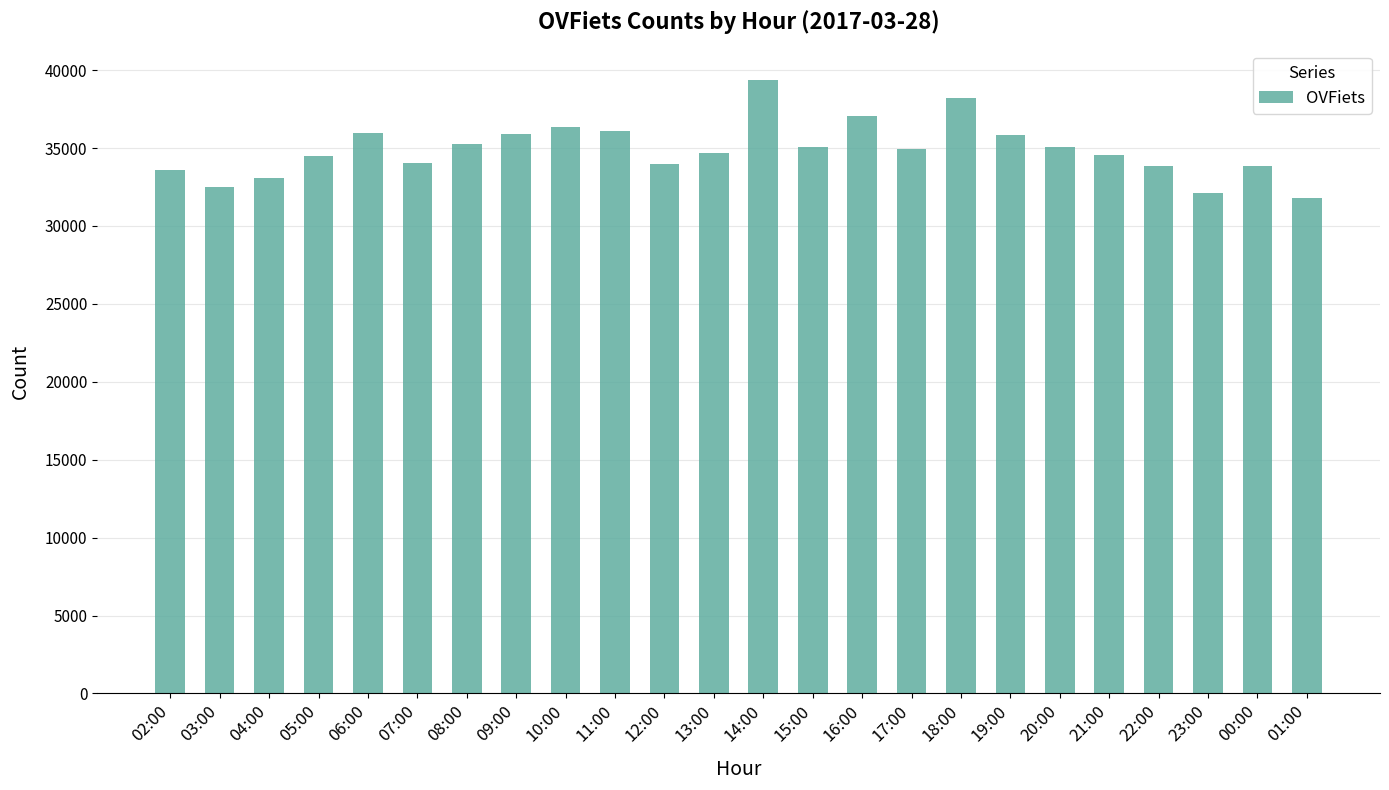

What is the sum of all values?

837718